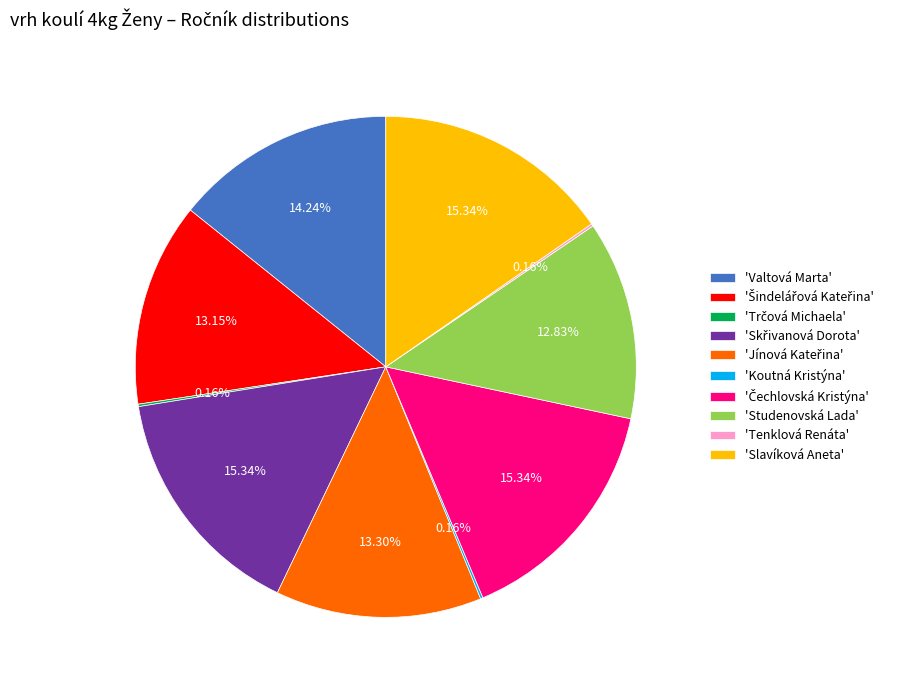

To the nearest percent, what is the average slice percentage?

10%